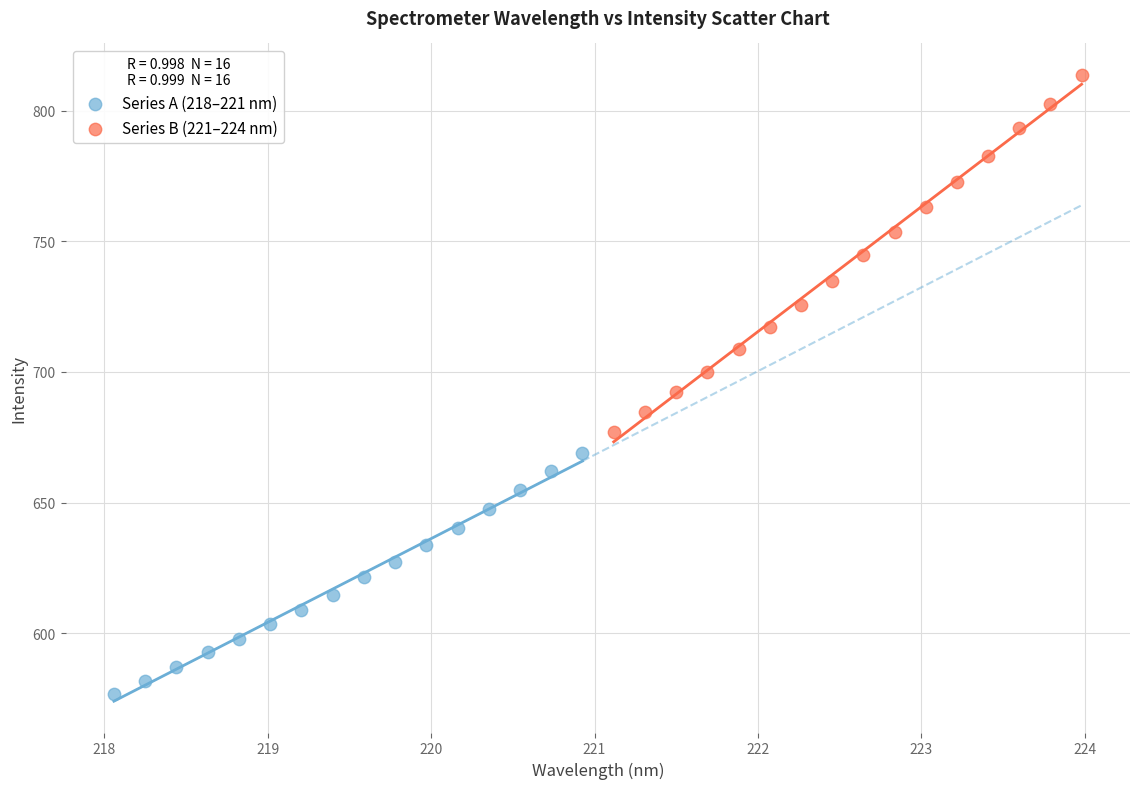

Which series contains the highest Y value?

Series B (221–224 nm)